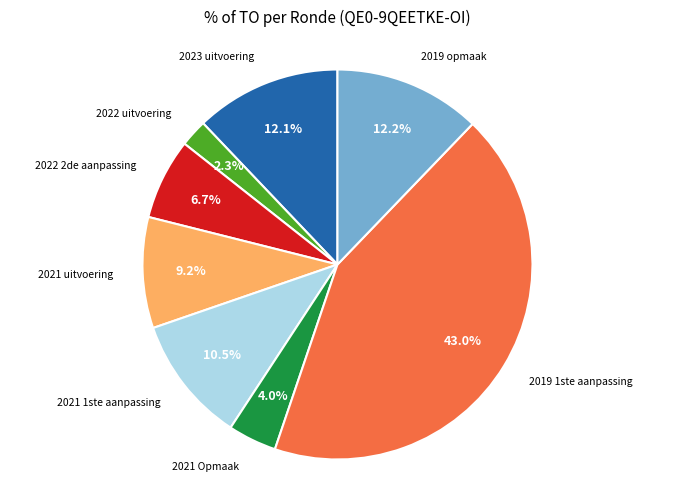

Does any single category account for the majority?

No